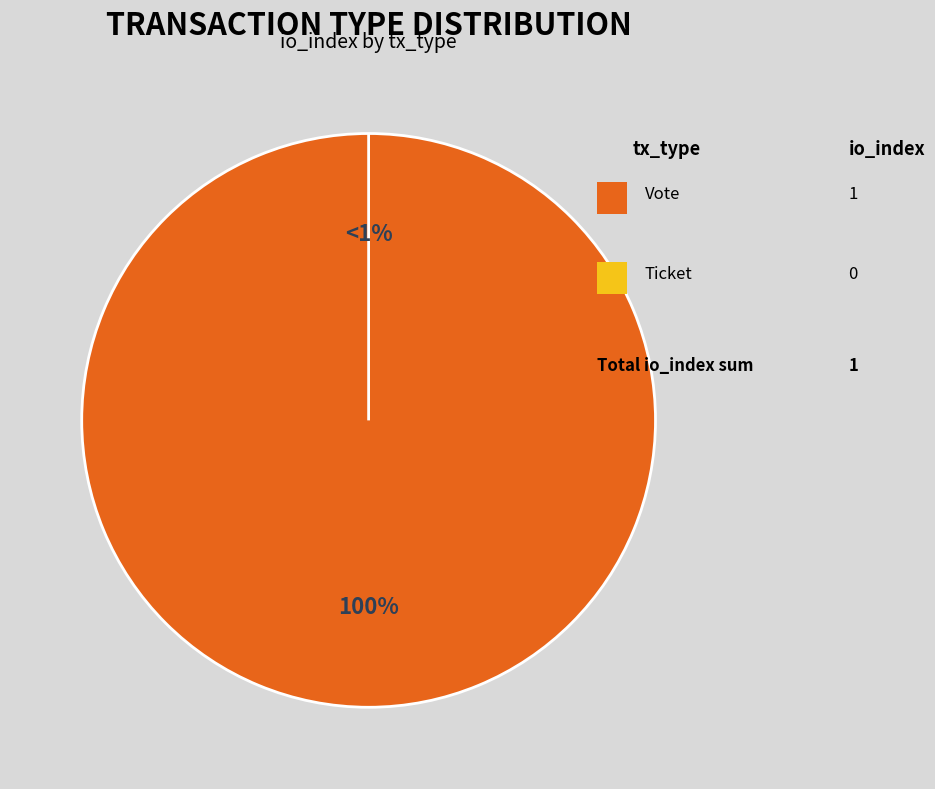

True or false: Vote accounts for 100% of the total.

True